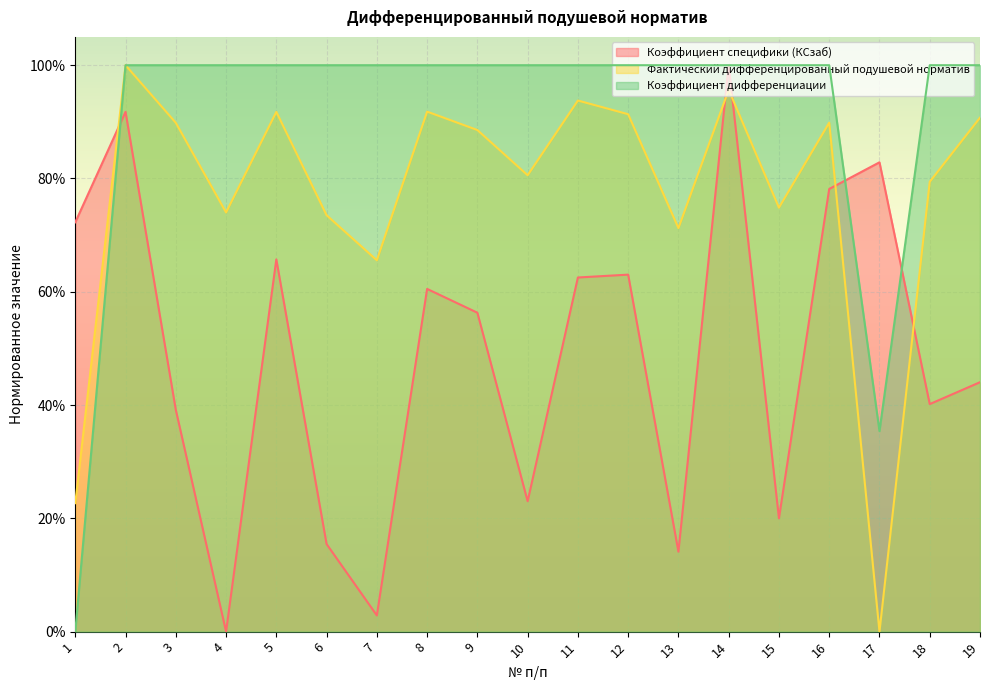

Which series has the widest spread of values?

Фактический дифференцированный подушевой норматив